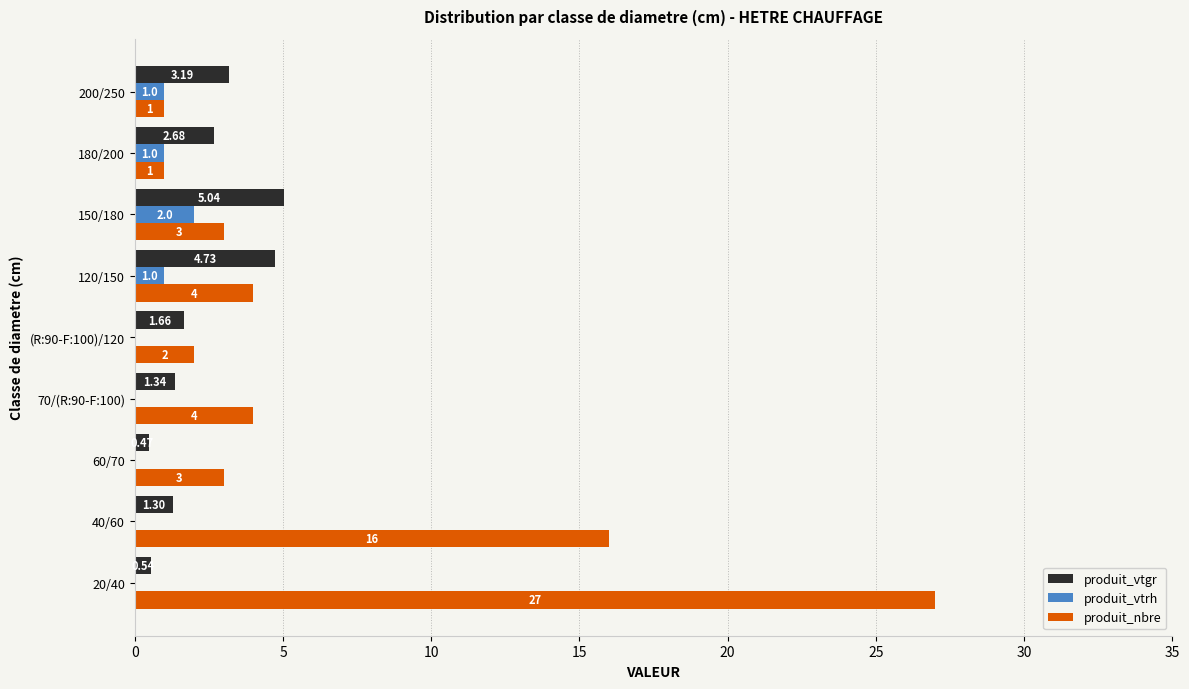

Between 20/40 and 120/150, which series saw the biggest shift?

produit_nbre